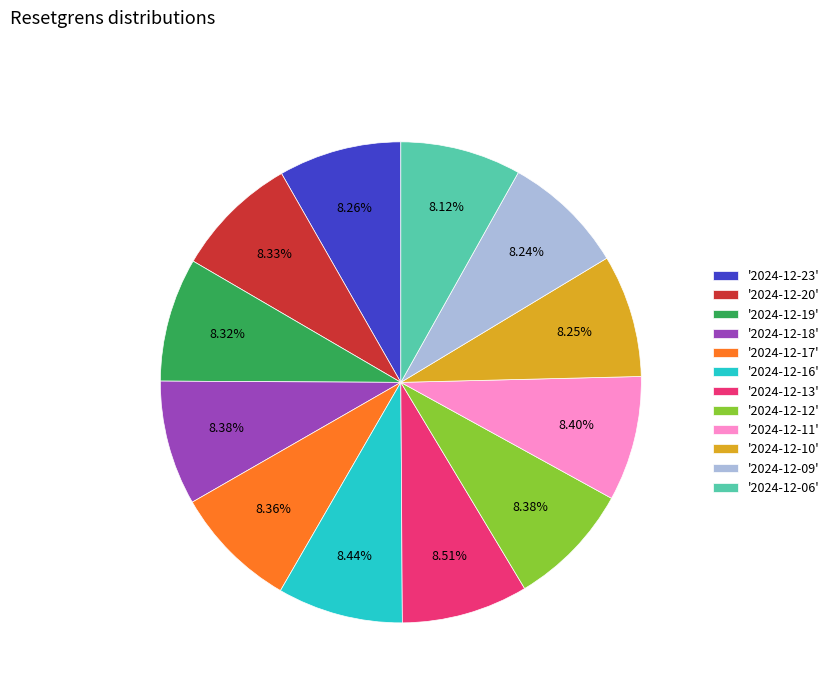

Count the number of slices in the pie.

12